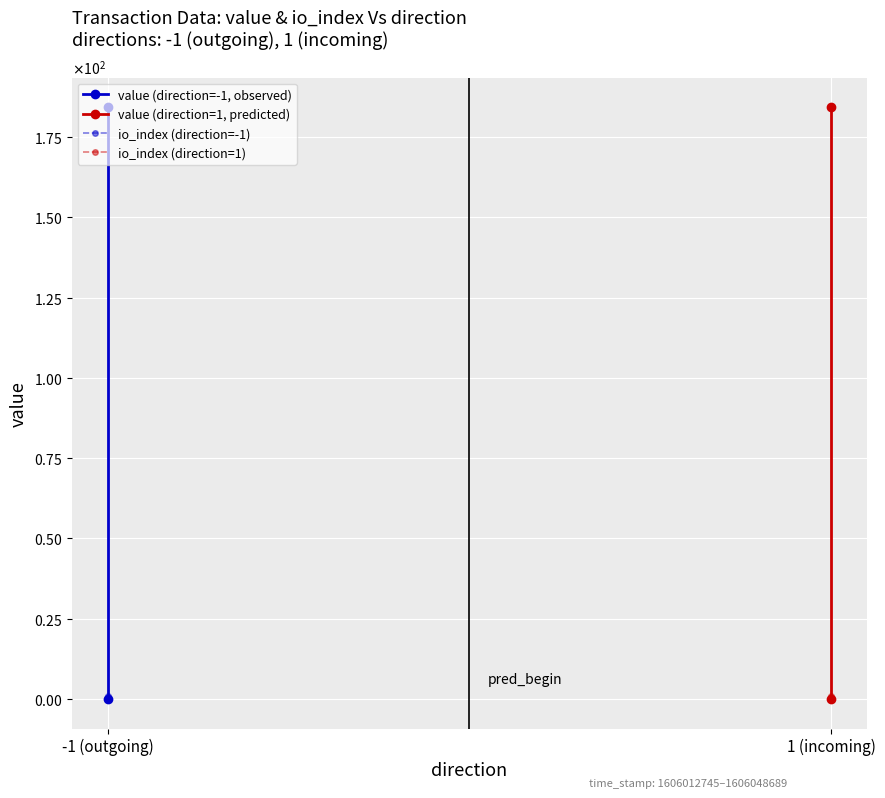

Is the value of io_index (direction=-1) at 1 (incoming) greater than the value of io_index (direction=1) at -1 (outgoing)?

Yes